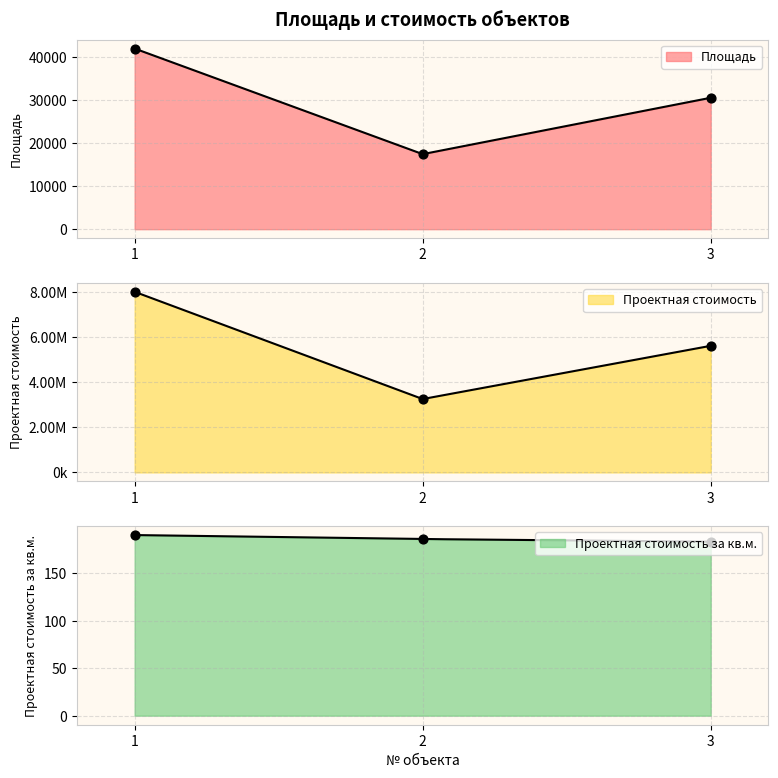

Is the value of Проектная стоимость за кв.м. at 2 greater than the value of Площадь at 3?

No